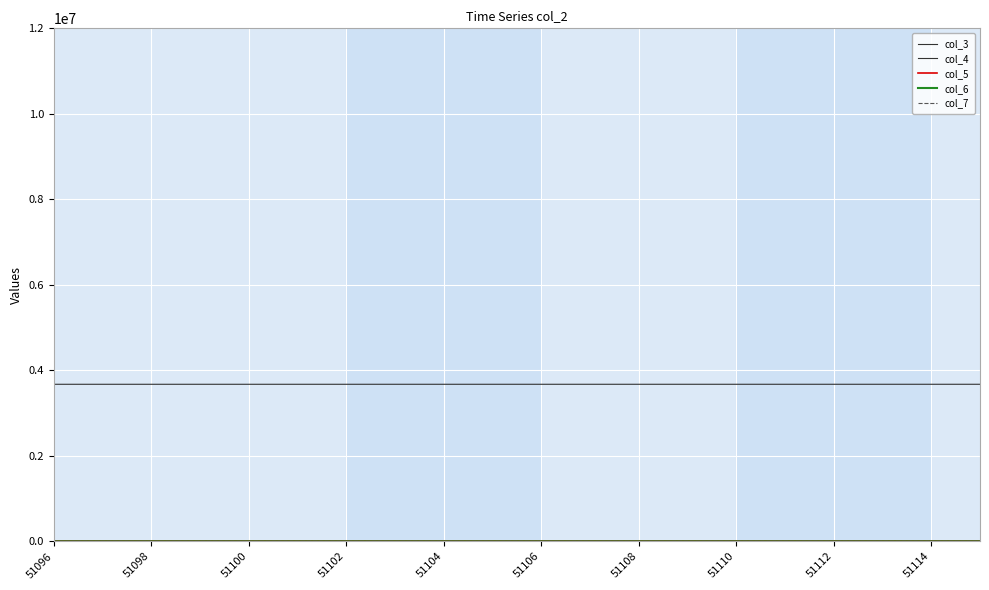

What is the label of the 3rd point from the left?

51098